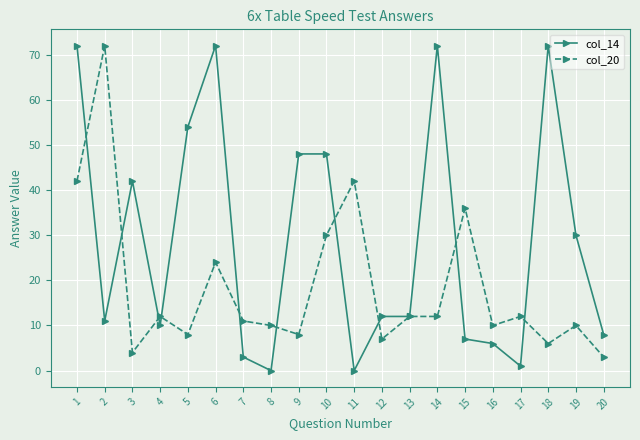

What is the maximum value for col_14?

72